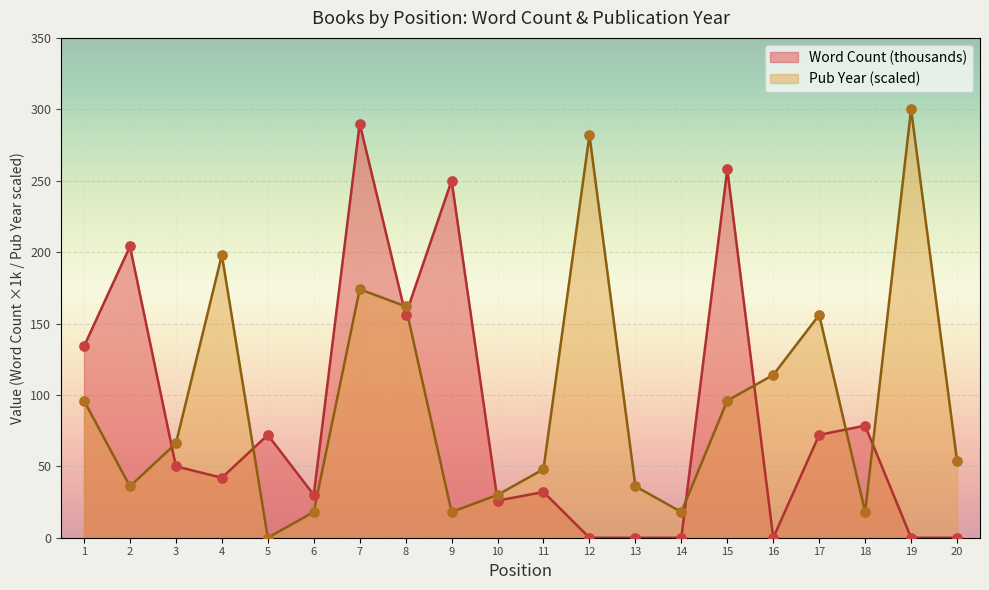

Which series has the largest total across all categories?

Pub Year (scaled)